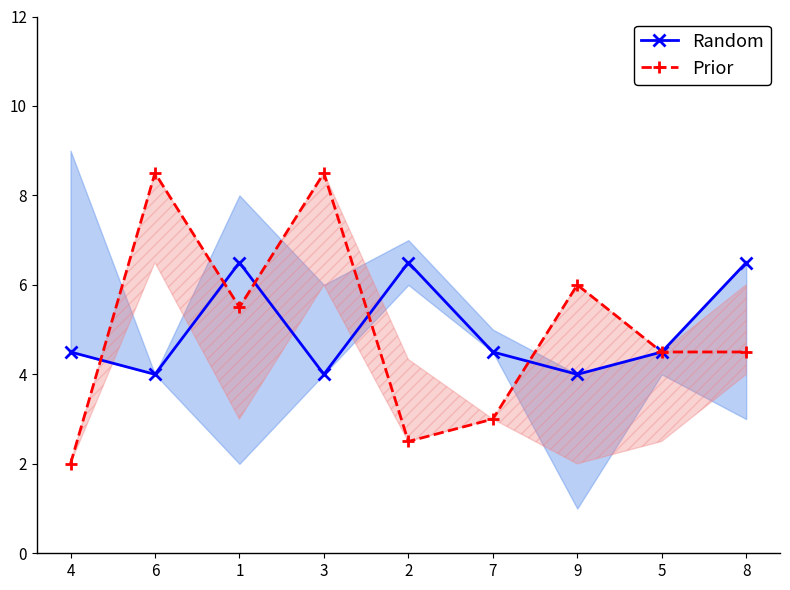

Is it true that Random equals 8.7 at 2?

False